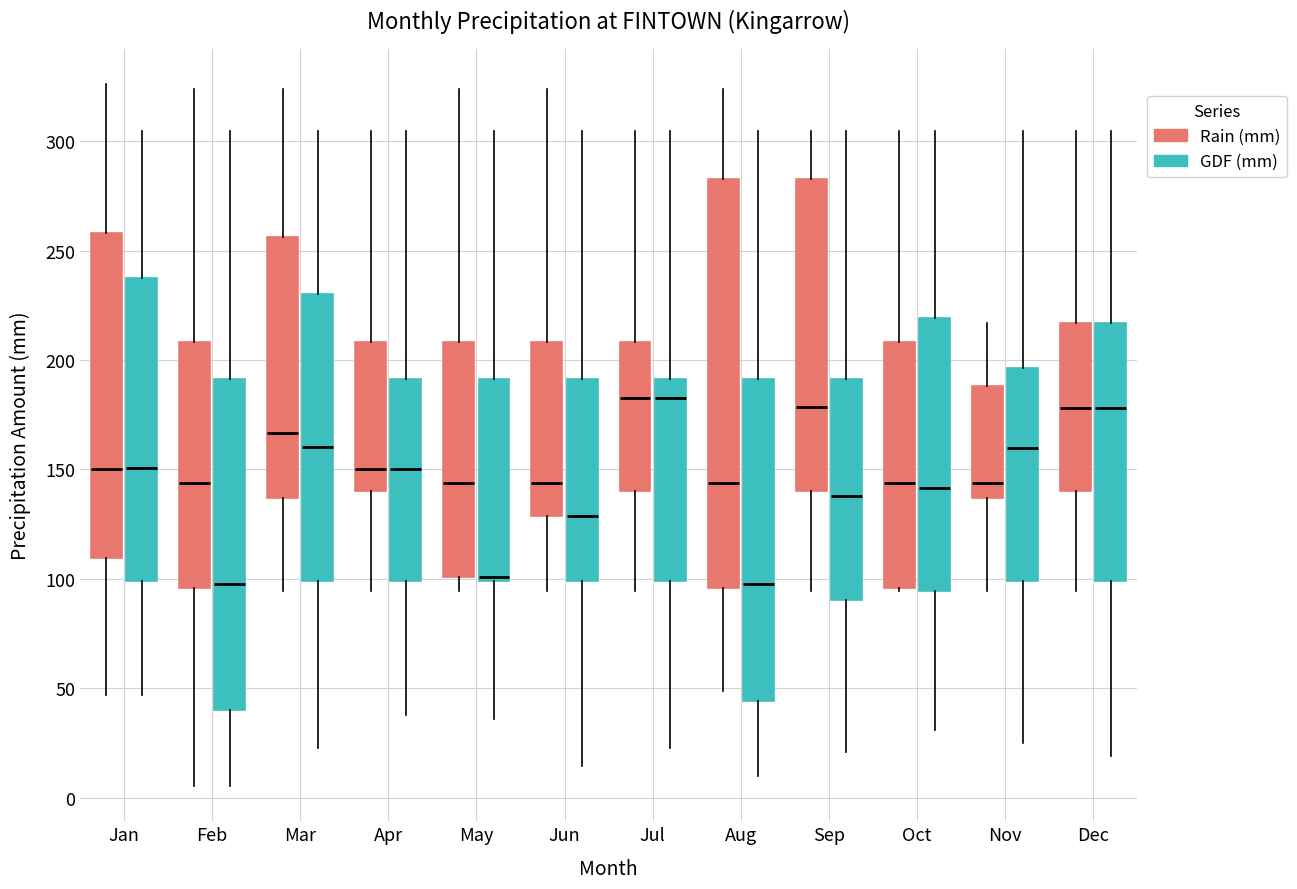

Where does the upper whisker of the box for Nov (Rain (mm)) end on the y-axis? The values are not printed on the chart, so give them approximately, as read against the axis.

215